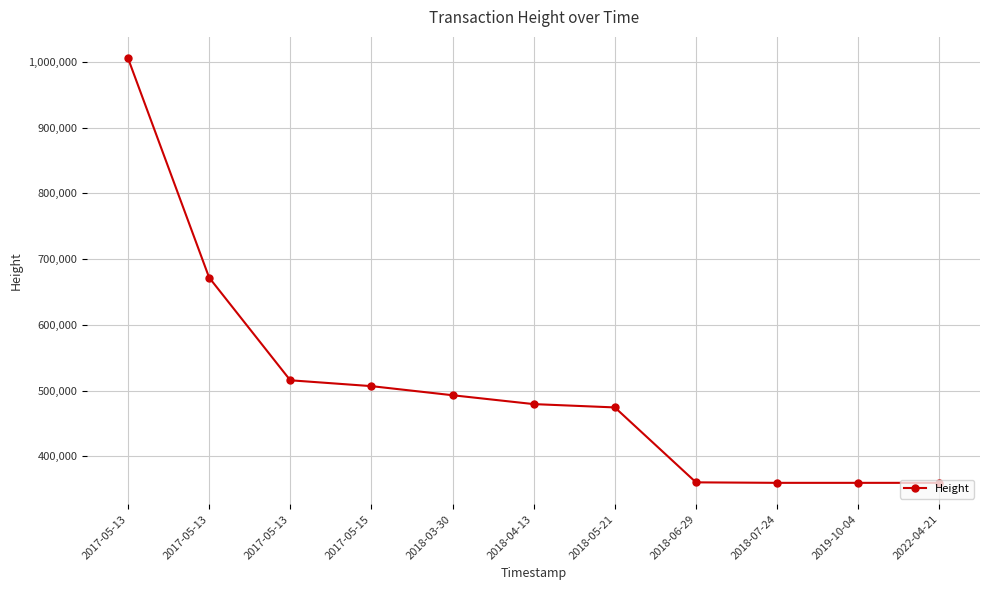

The value at 2017-05-13 is 221723. True or false?

False